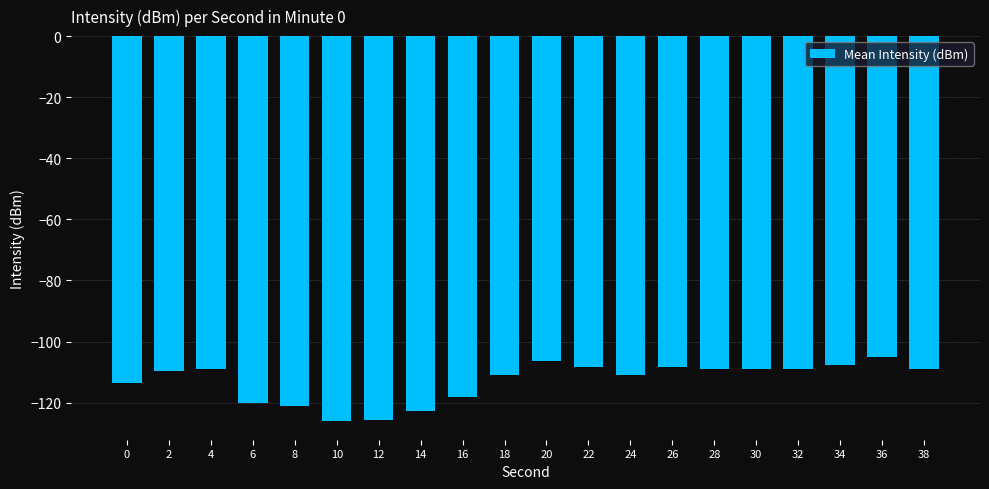

What is the smallest value displayed?

-125.8